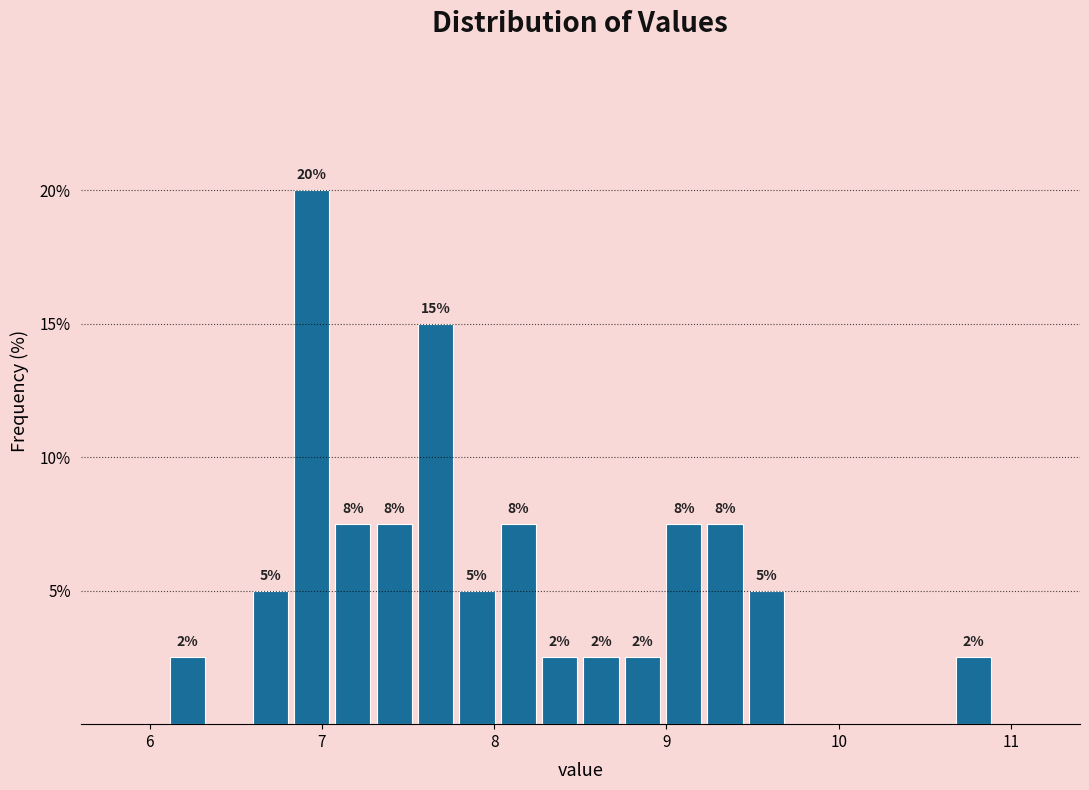

Read against the x-axis, roughly where is the centre of the tallest bar?

6.9